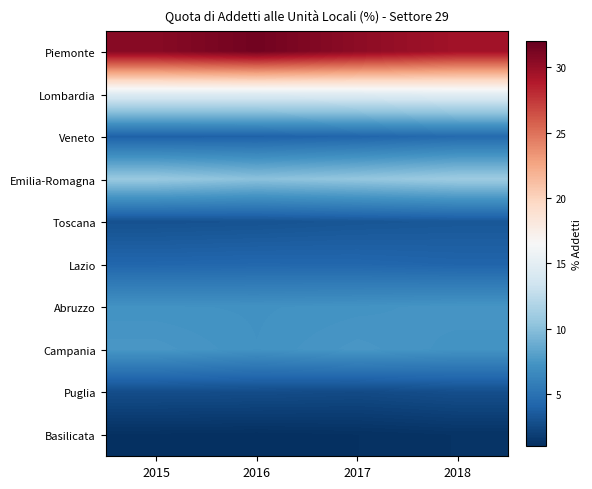

At how many categories does at least one series exceed 1?

4